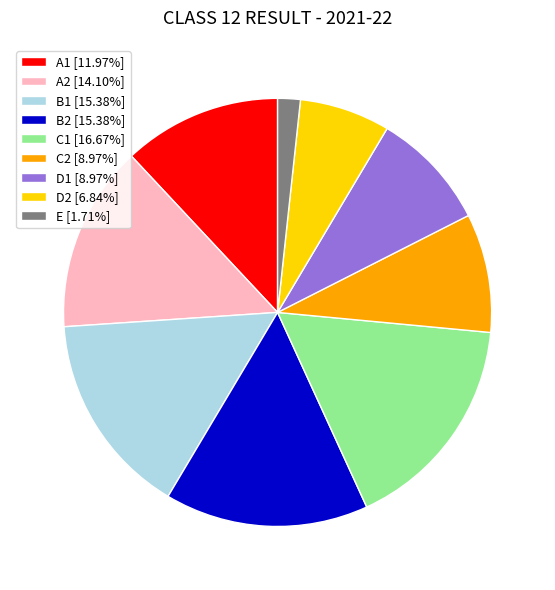

Is there any slice that represents more than half of the pie?

No